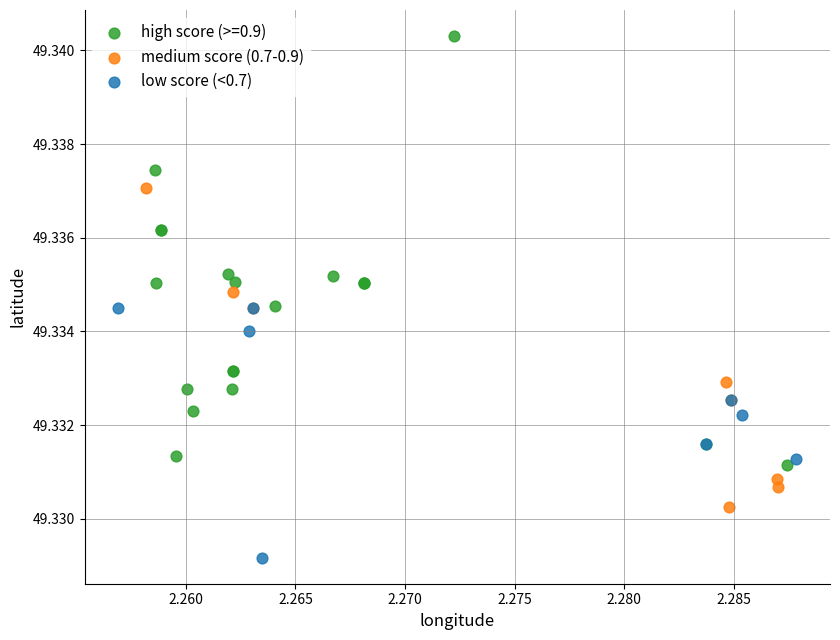

What are all the series names shown in the legend?

high score (>=0.9), medium score (0.7-0.9), low score (<0.7)